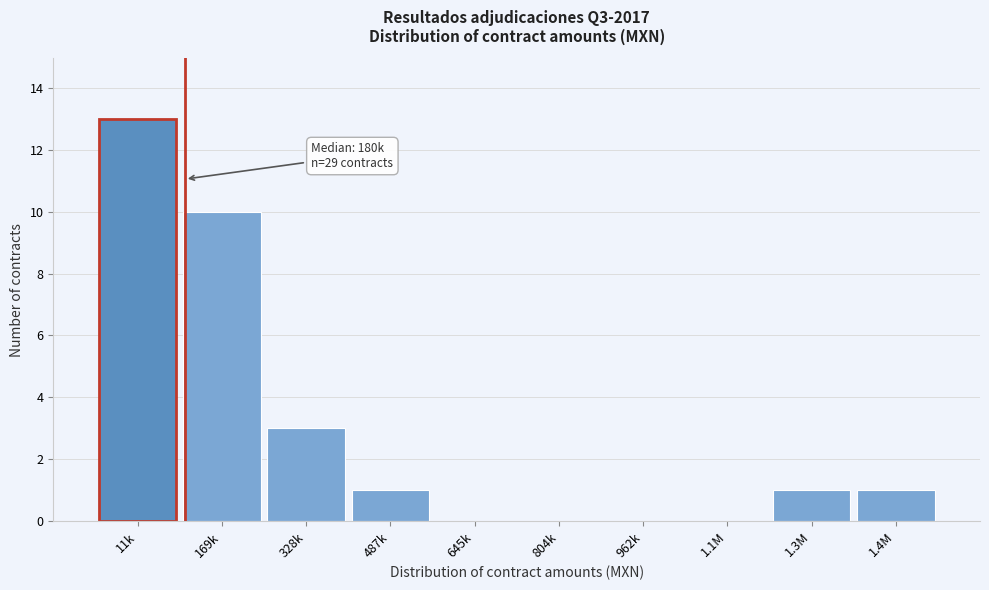

Reading right to left, transcribe all the data shown in this chart.

1.4M=1	1.3M=1	1.1M=0	962k=0	804k=0	645k=0	487k=1	328k=3	169k=10	11k=13